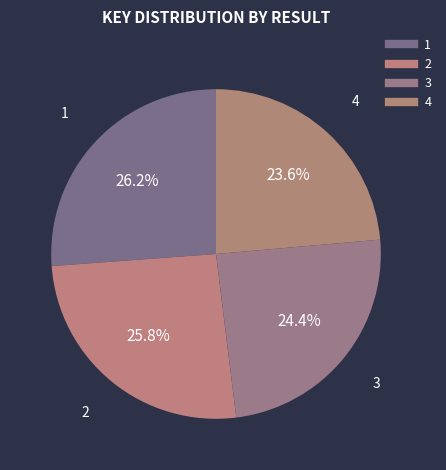

True or false: 3 accounts for 11% of the total.

False